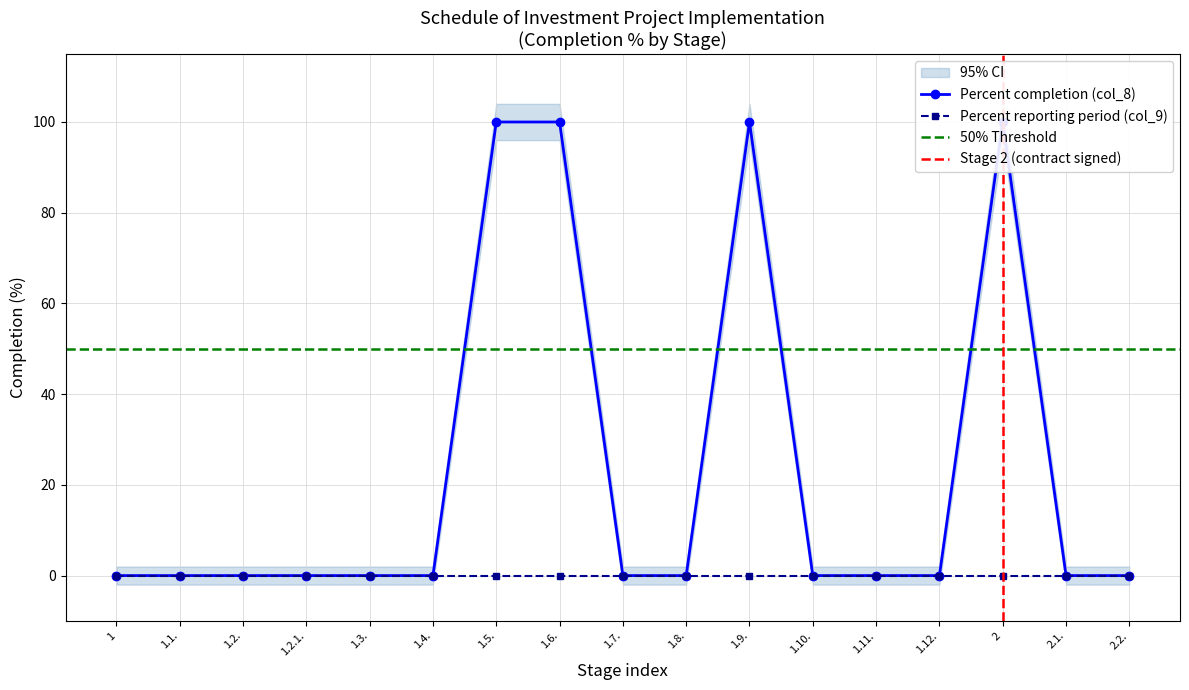

Rank the categories by value from lowest to highest.

1, 1.1., 1.2., 1.2.1., 1.3., 1.4., 1.7., 1.8., 1.10., 1.11., 1.12., 2.1., 2.2., 1.5., 1.6., 1.9., 2